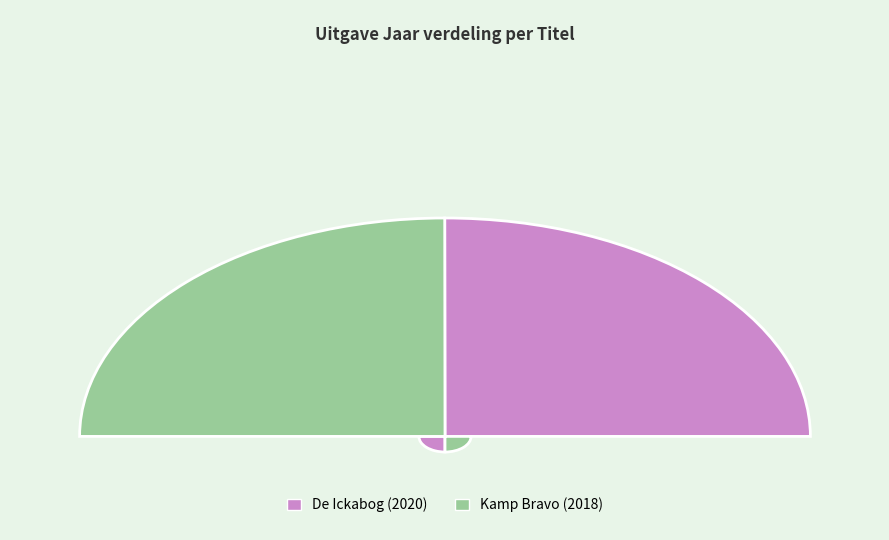

Combined, what portion of the pie is Kamp Bravo and De Ickabog?

100.0%